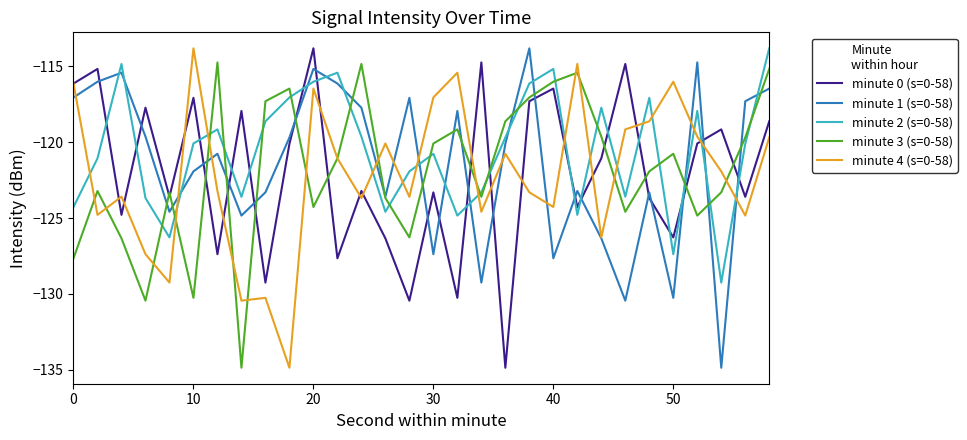

After their last crossing, which series has the higher values: minute 0 (s=0-58) or minute 2 (s=0-58)?

minute 2 (s=0-58)